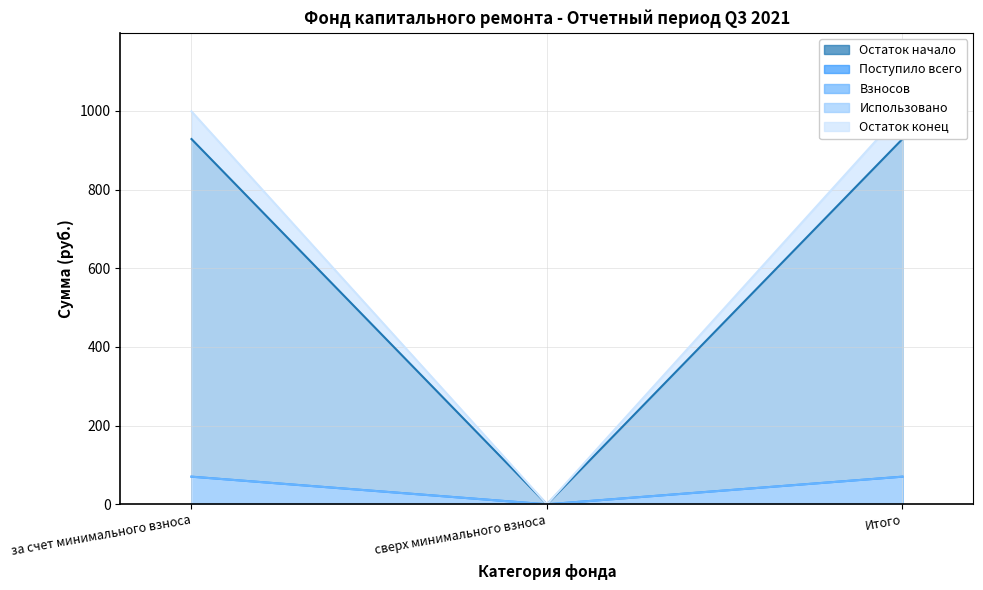

Is it true that Взносов equals 21.8 at Итого?

False